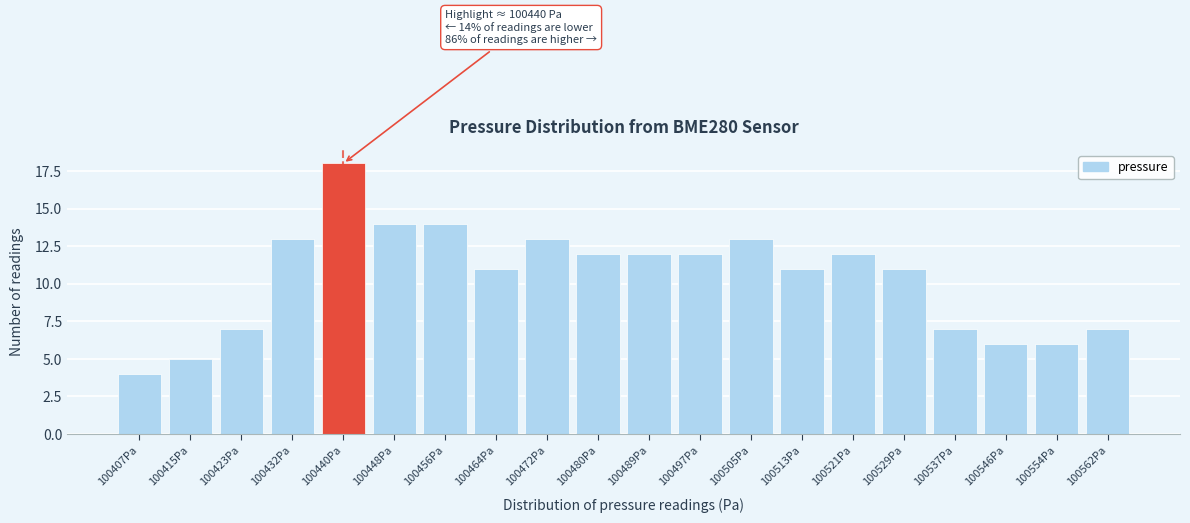

Reading left to right, list all the values displayed in this chart.

100407Pa=4	100415Pa=5	100423Pa=7	100432Pa=13	100440Pa=18	100448Pa=14	100456Pa=14	100464Pa=11	100472Pa=13	100480Pa=12	100489Pa=12	100497Pa=12	100505Pa=13	100513Pa=11	100521Pa=12	100529Pa=11	100537Pa=7	100546Pa=6	100554Pa=6	100562Pa=7